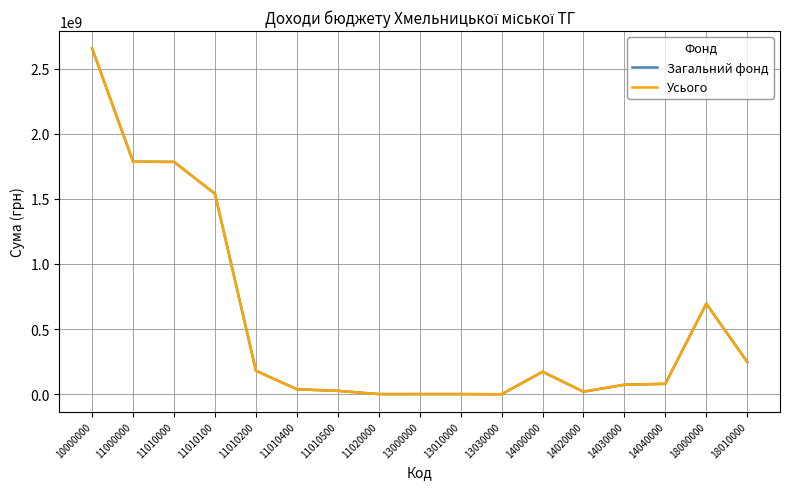

The value of Загальний фонд at 11010200 is 309756565. True or false?

False